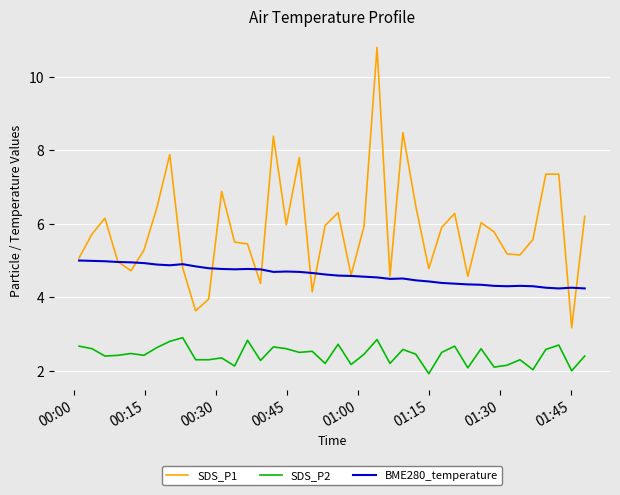

What is the highest value of the BME280_temperature series?

5.0